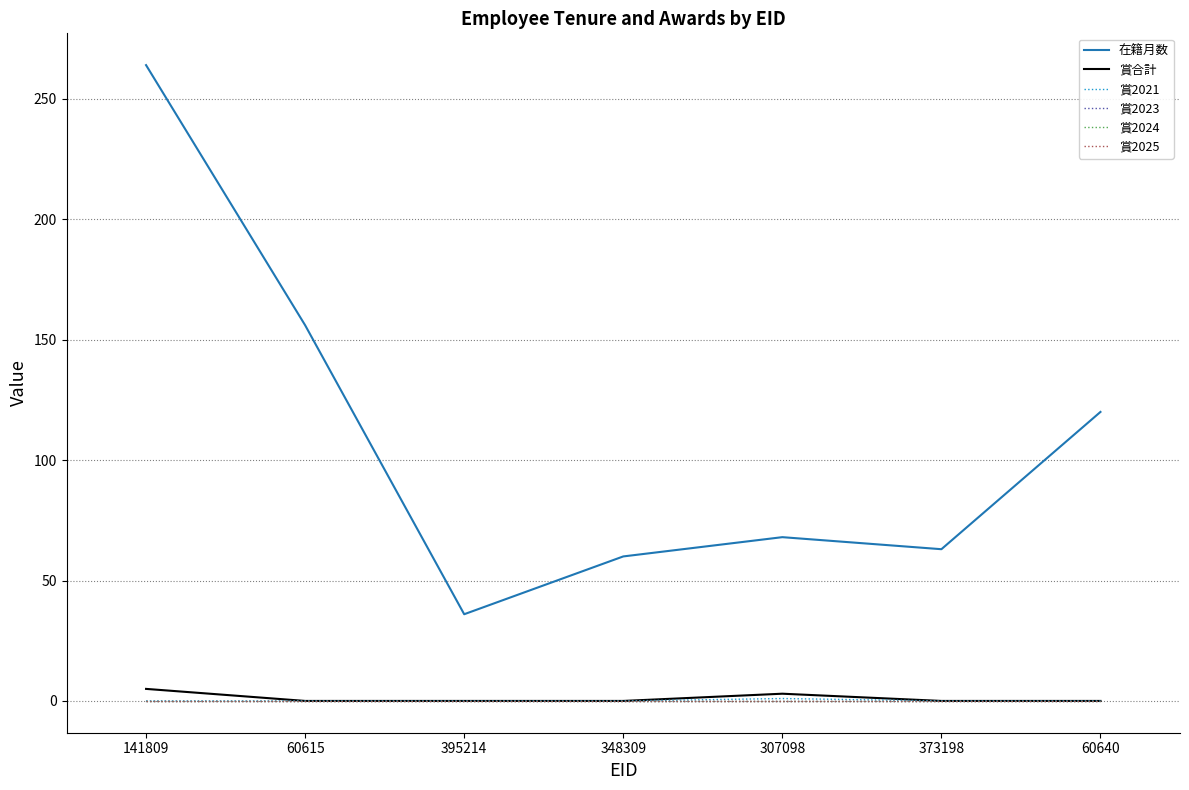

The 在籍月数 series shows 60 at 348309. True or false?

True